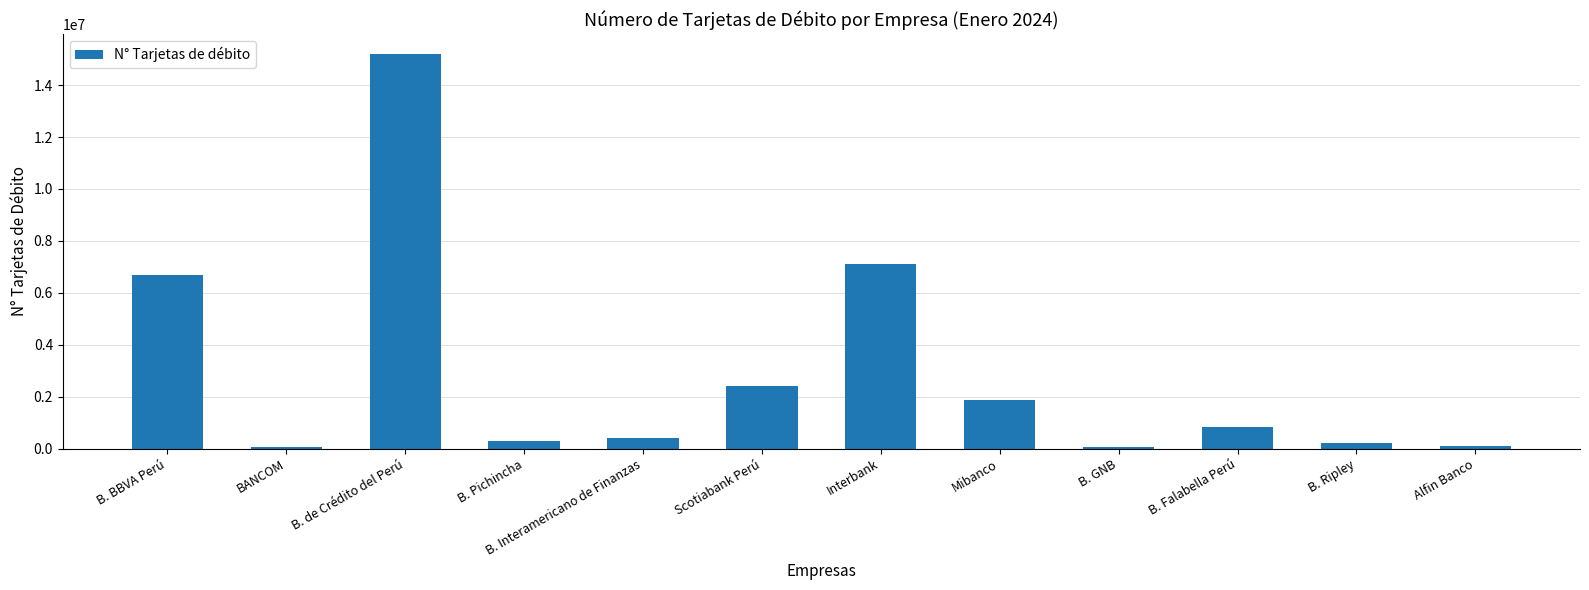

What is the difference between the values at BANCOM and Alfin Banco?

54750